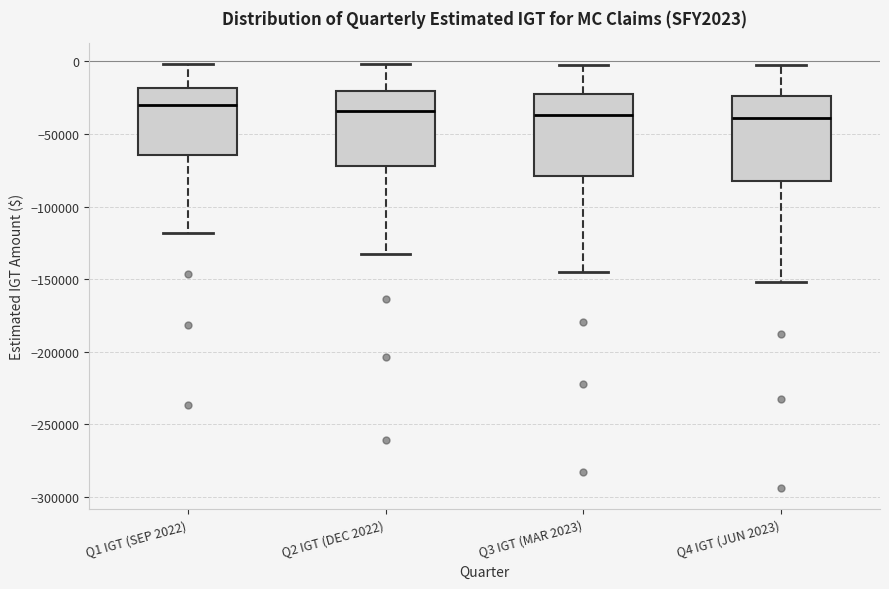

Reading left to right, transcribe this box plot: for each box, give where its median line is, the range the box spans, and where its two whiskers end, as read against the y-axis. The values are not printed on the chart, so give them approximately, as read against the axis.

Q1 IGT (SEP 2022): median -30000, box -65000 to -20000, whiskers -120000 to 0
Q2 IGT (DEC 2022): median -35000, box -70000 to -20000, whiskers -135000 to 0
Q3 IGT (MAR 2023): median -35000, box -80000 to -25000, whiskers -145000 to 0
Q4 IGT (JUN 2023): median -40000, box -80000 to -25000, whiskers -150000 to 0